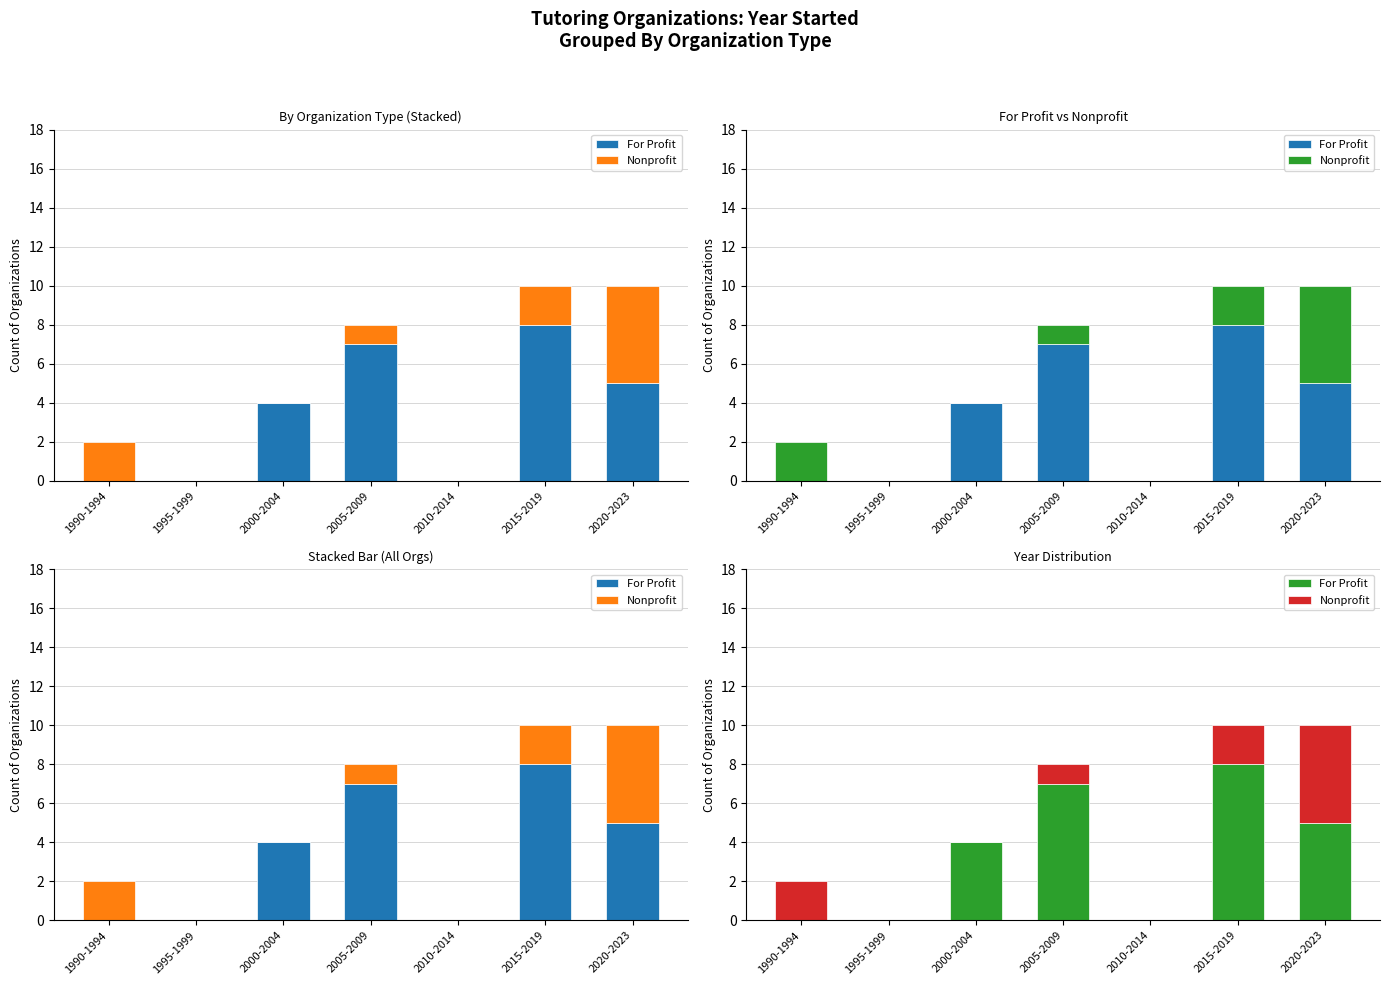

List the series in order of their overall mean, lowest first.

Nonprofit, For Profit